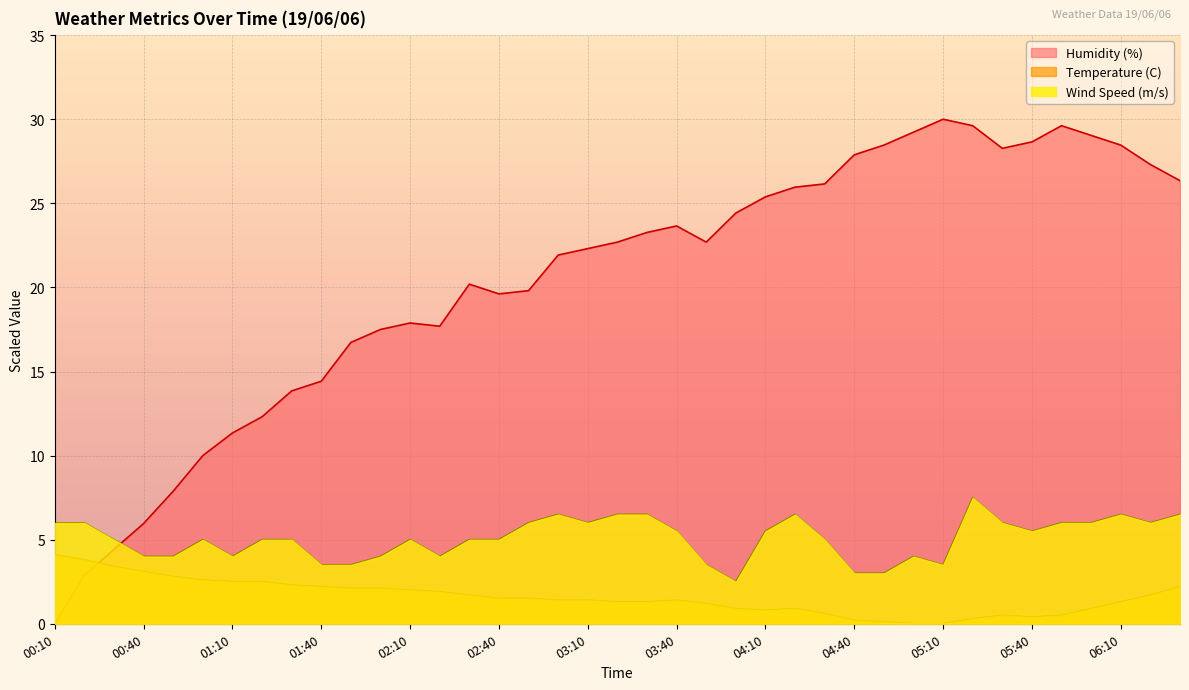

Is it true that Humidity (%) equals 26.3 at 06:30?

True